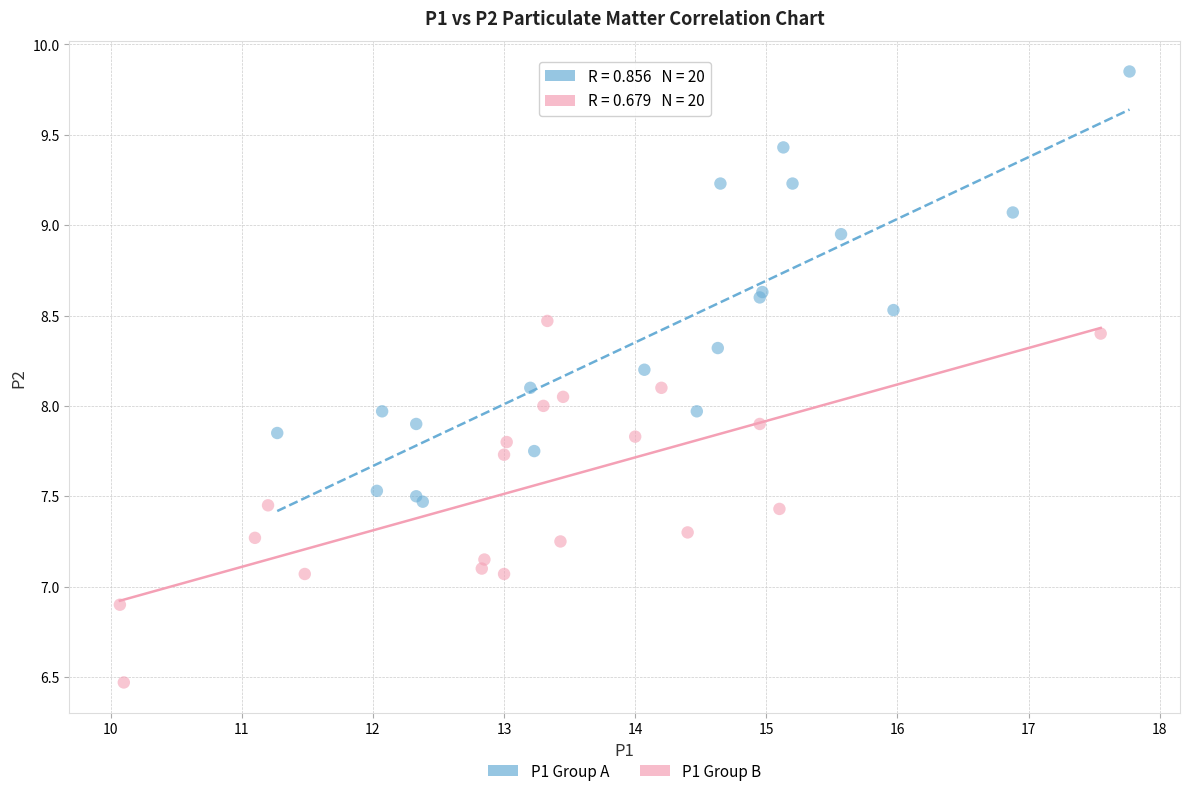

What are all the series names shown in the legend?

P1 Group A, P1 Group B